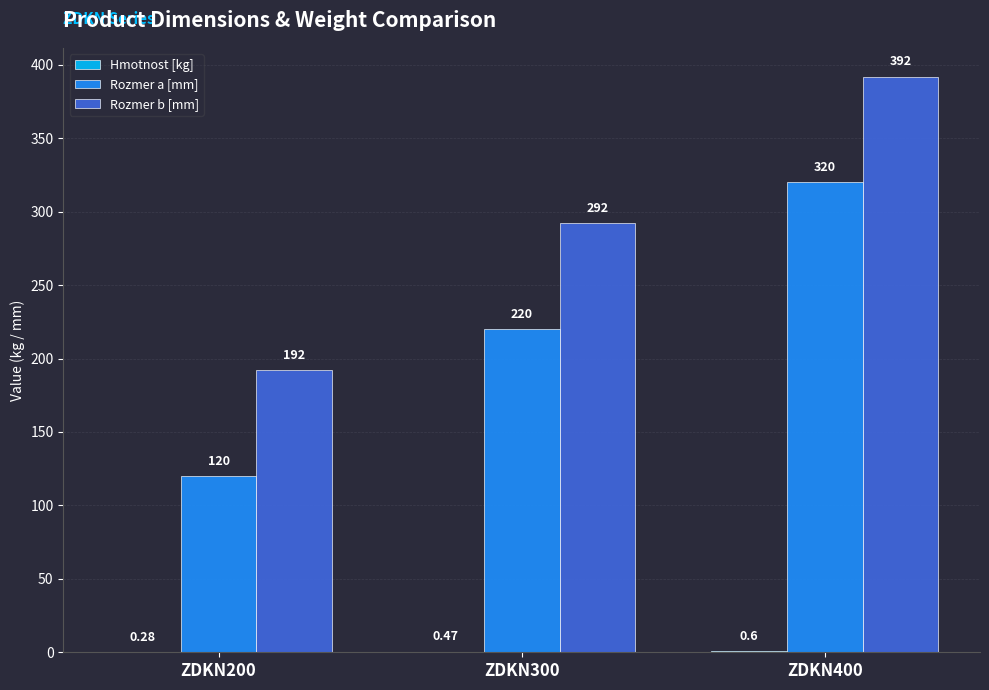

At which category is the sum across all series the highest?

ZDKN400